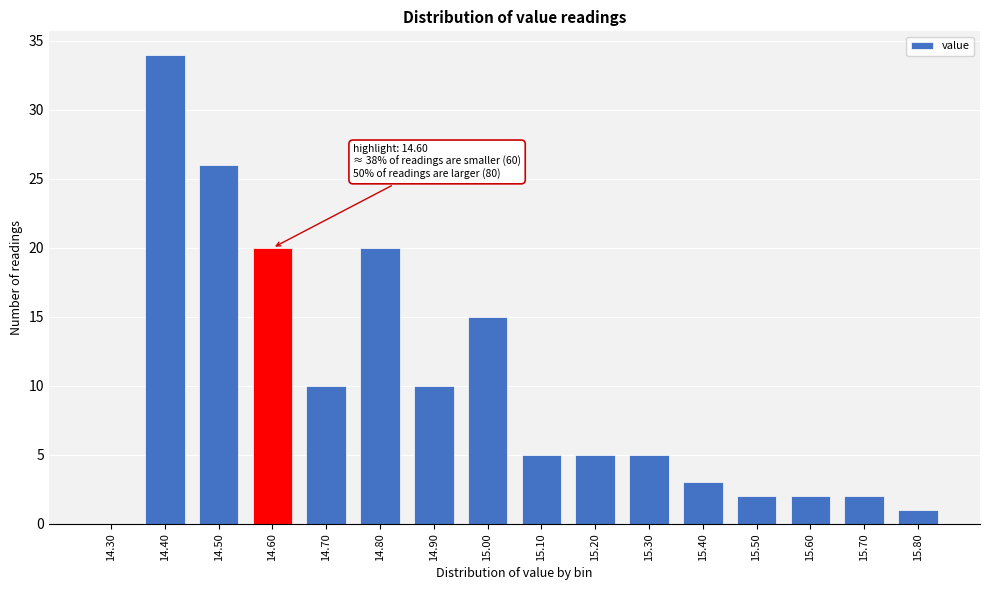

Reading left to right, what are all the values shown in this chart?

14.30=0	14.40=34	14.50=26	14.60=20	14.70=10	14.80=20	14.90=10	15.00=15	15.10=5	15.20=5	15.30=5	15.40=3	15.50=2	15.60=2	15.70=2	15.80=1